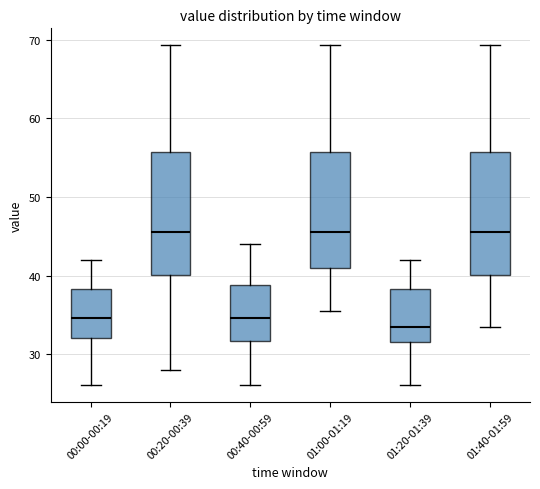

Reading left to right, transcribe this box plot: for each box, give where its median line is, the range the box spans, and where its two whiskers end, as read against the y-axis. The values are not printed on the chart, so give them approximately, as read against the axis.

00:00-00:19: median 35, box 32 to 38, whiskers 26 to 42
00:20-00:39: median 46, box 40 to 56, whiskers 28 to 69
00:40-00:59: median 35, box 32 to 39, whiskers 26 to 44
01:00-01:19: median 46, box 41 to 56, whiskers 36 to 69
01:20-01:39: median 33, box 32 to 38, whiskers 26 to 42
01:40-01:59: median 46, box 40 to 56, whiskers 33 to 69